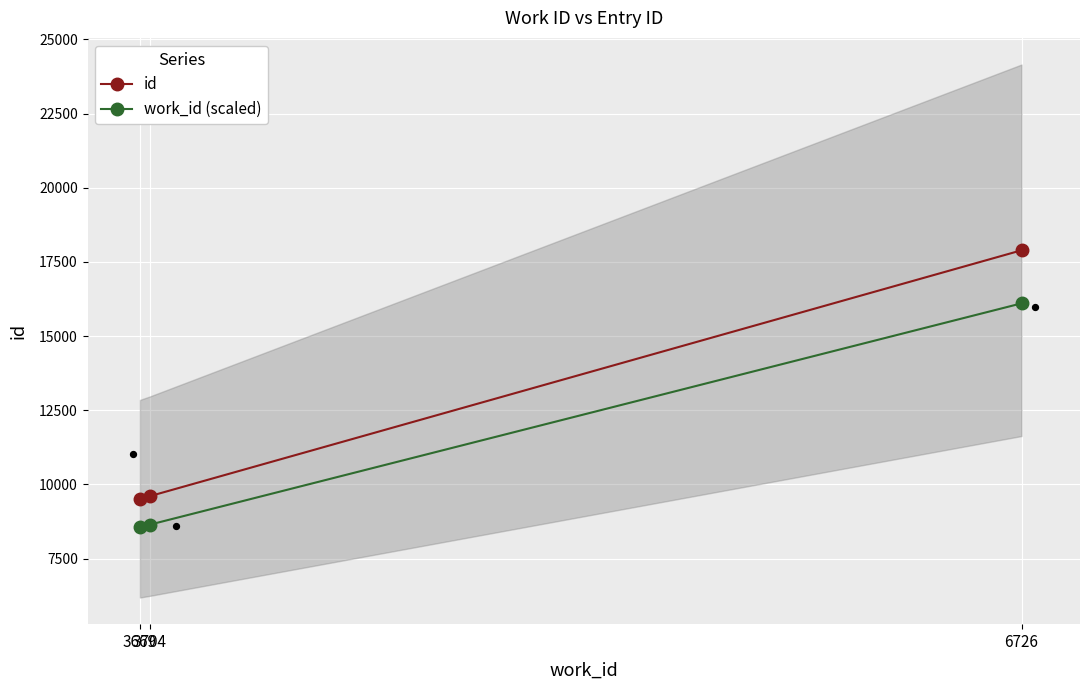

What are all the series names shown in the legend?

id, work_id (scaled)